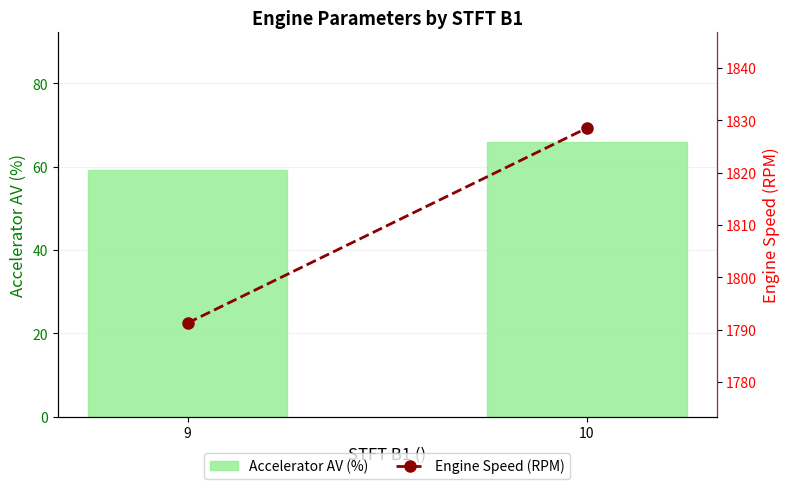

What is the minimum value shown in the chart?

59.2